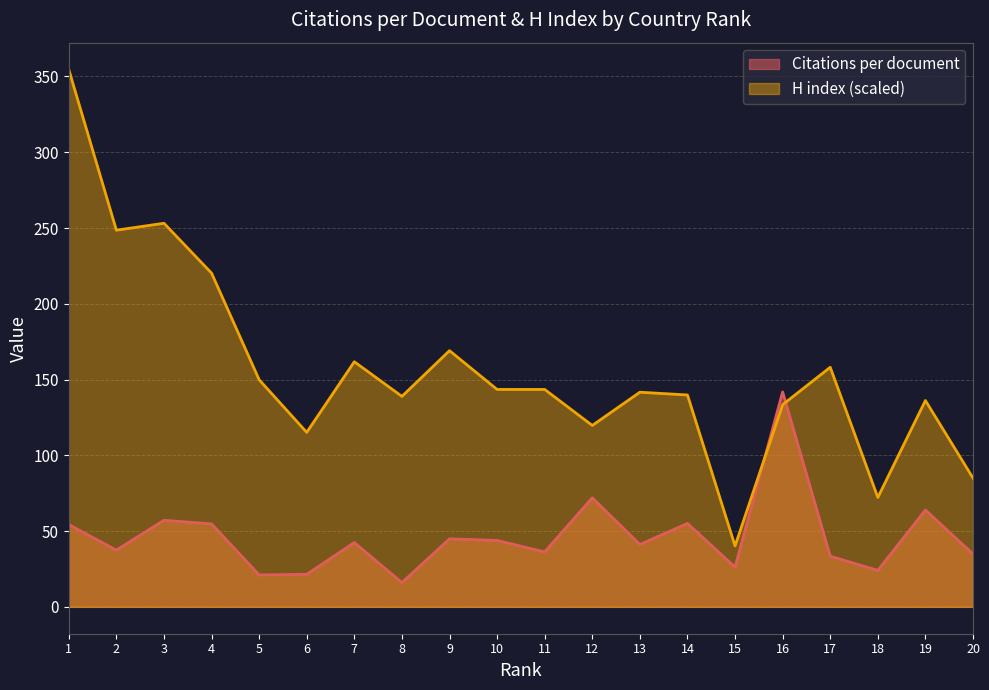

What is the sum of the Citations per document values at 1 and 8?

70.3